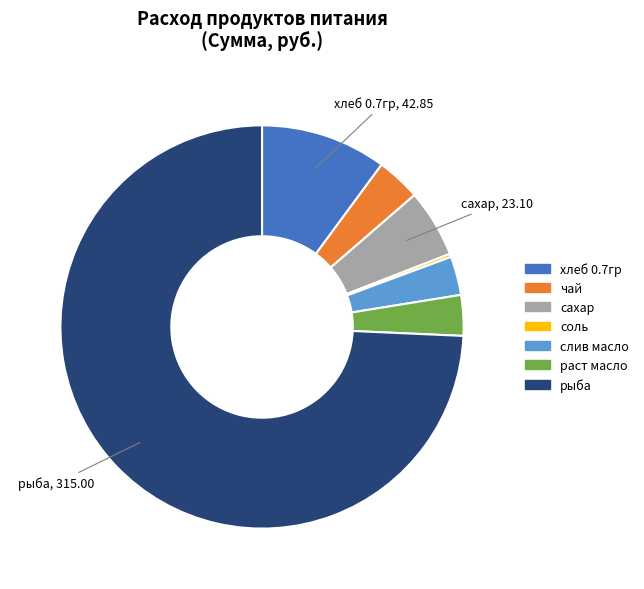

Which slice represents more than half of the pie?

рыба